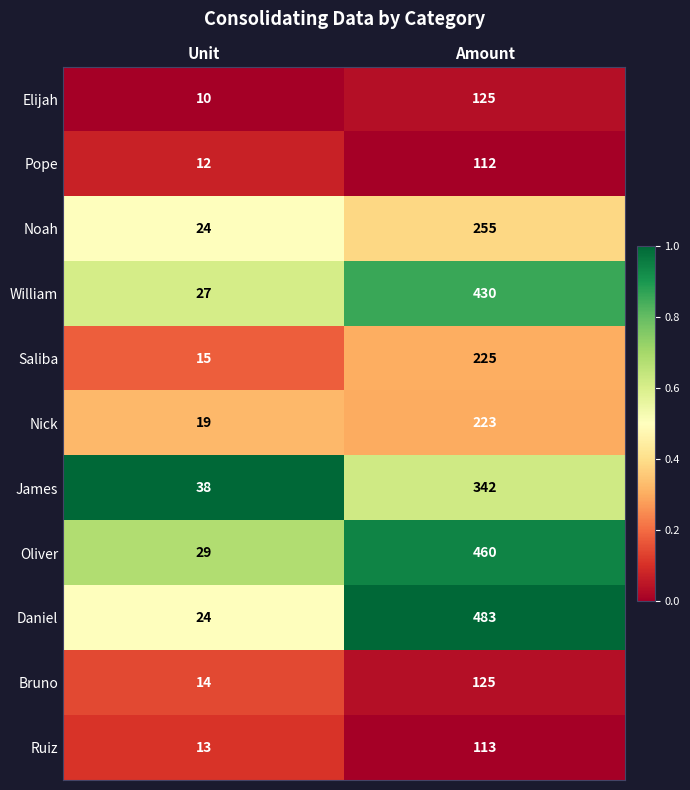

True or false: Ruiz has a value of 190 at Amount.

False